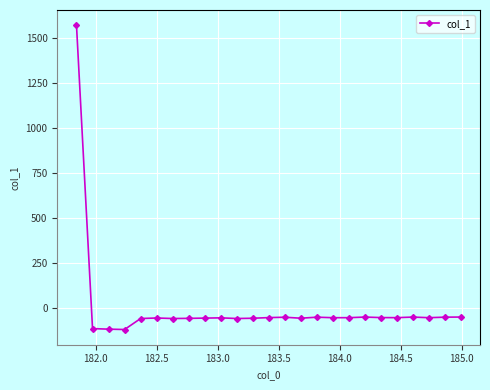

What is the average value?

4.5